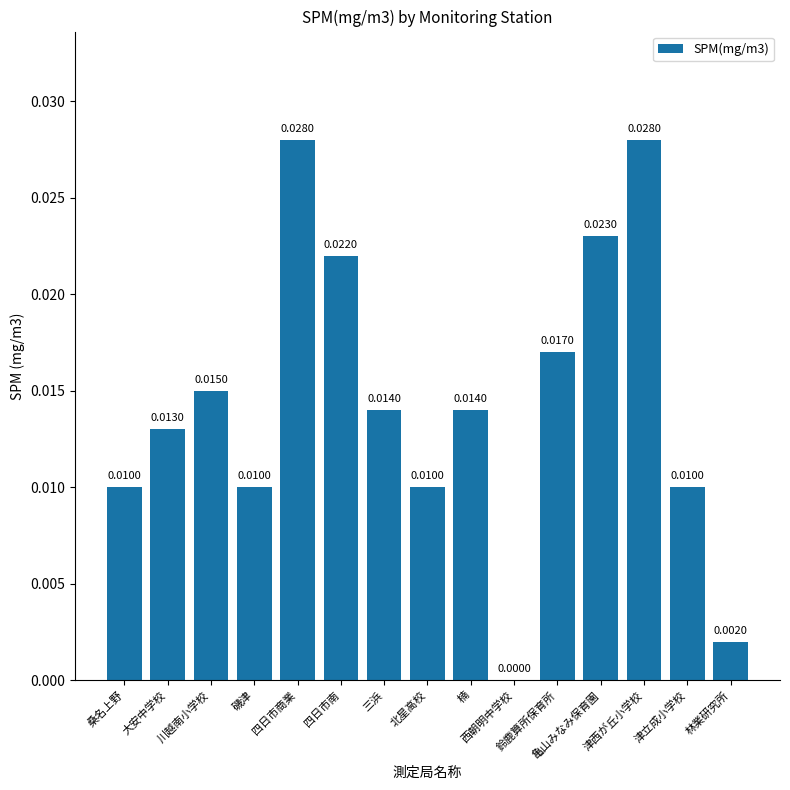

What is the label of the 5th bar from the right?

鈴鹿算所保育所